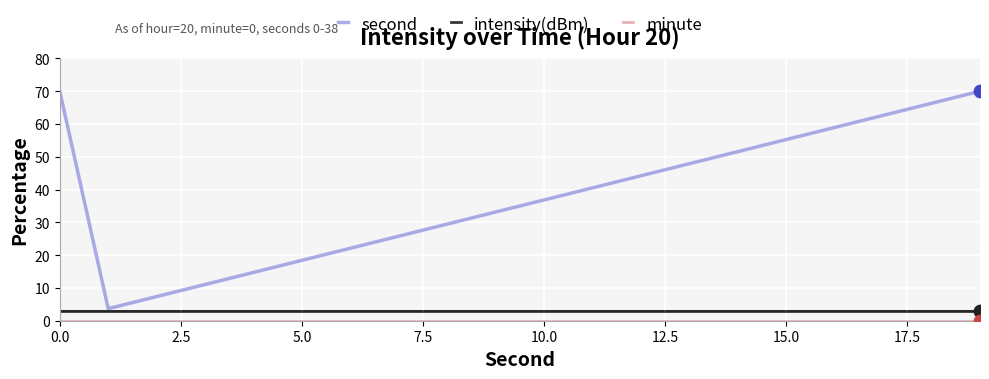

Which series has the largest total across all categories?

second